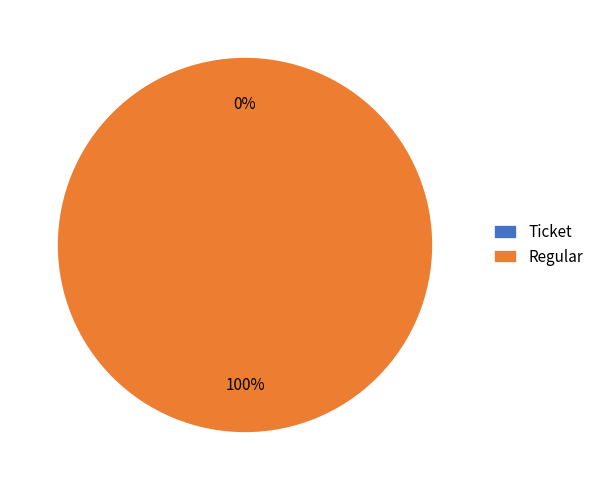

What is the largest slice in the pie chart?

Regular